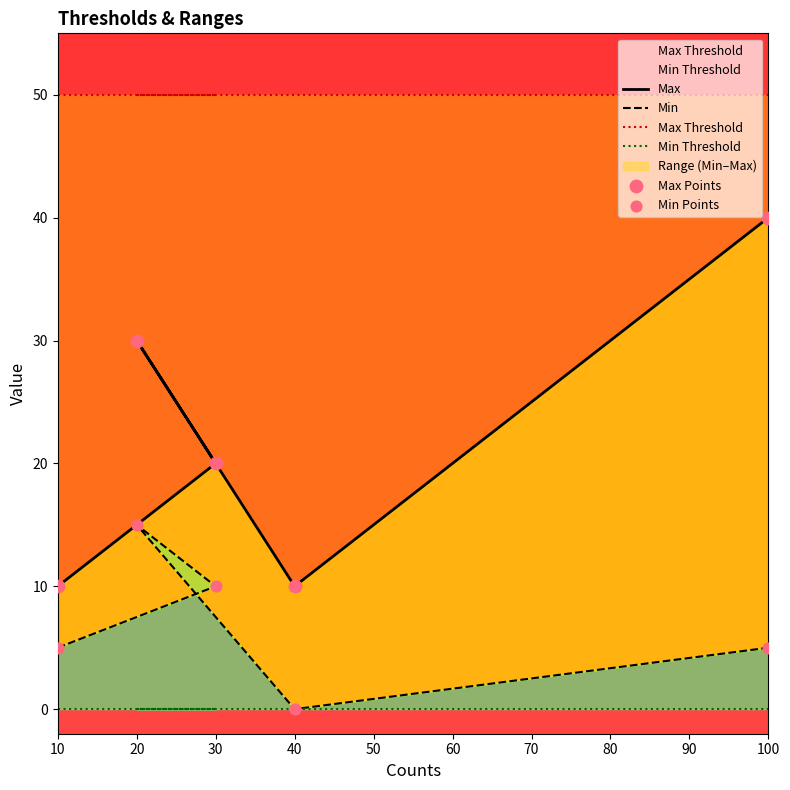

Is the value of Min at 100 greater than the value of Max at 10?

No